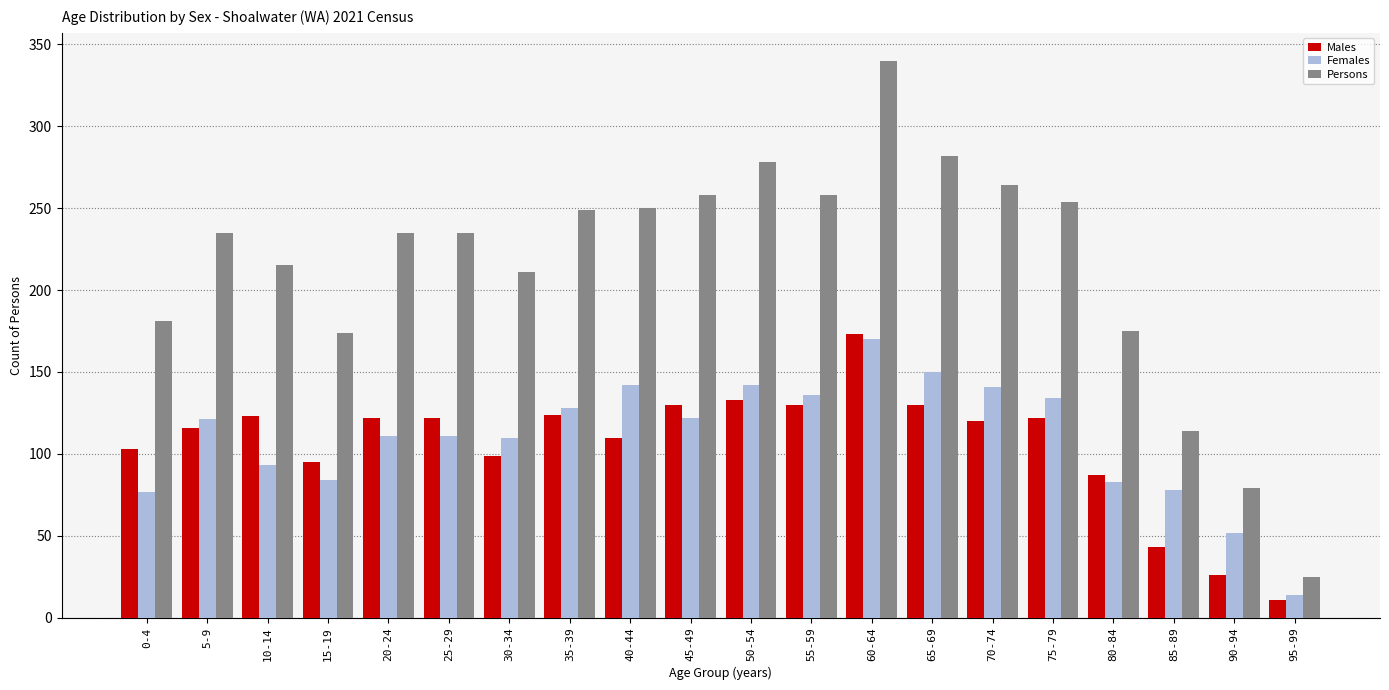

How many categories are shown in the chart?

20